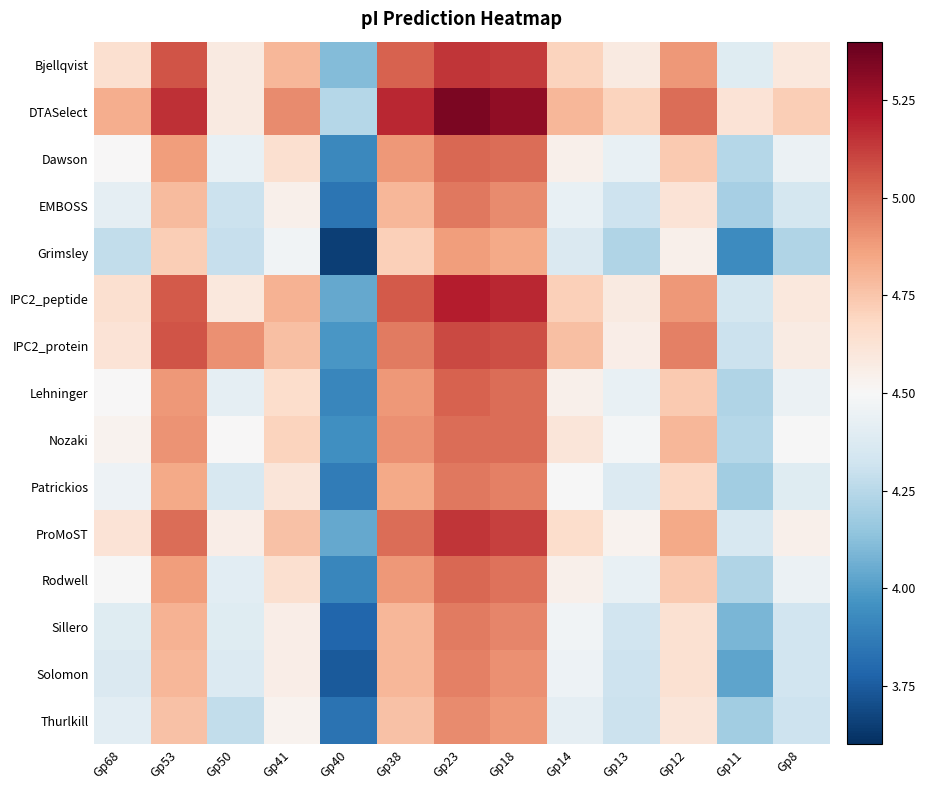

What is the total value across all series at Gp38?

73.5